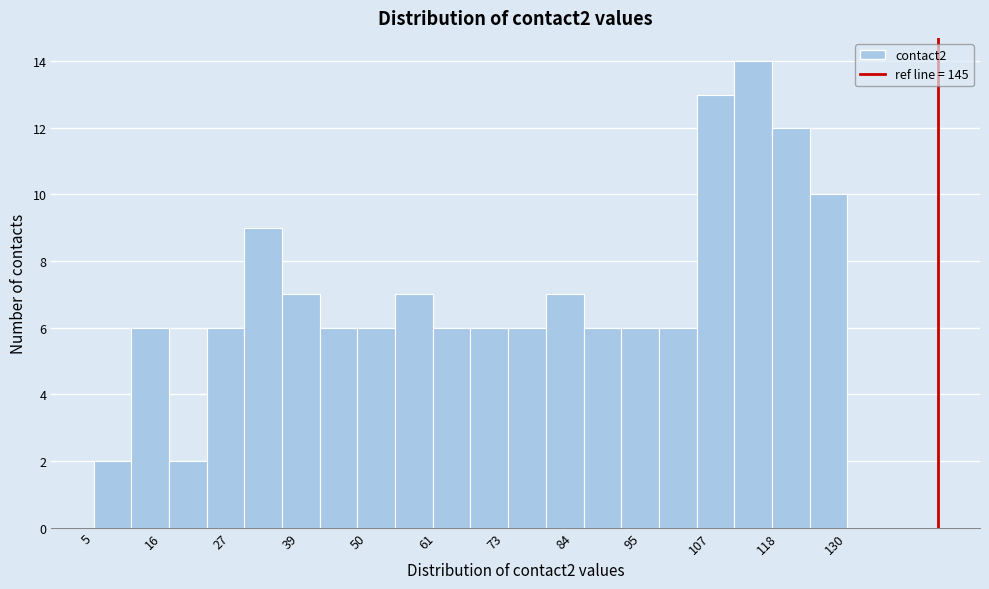

Around what value on the x-axis is the tallest bar? Give the approximate position of its centre, as read against the axis.

114